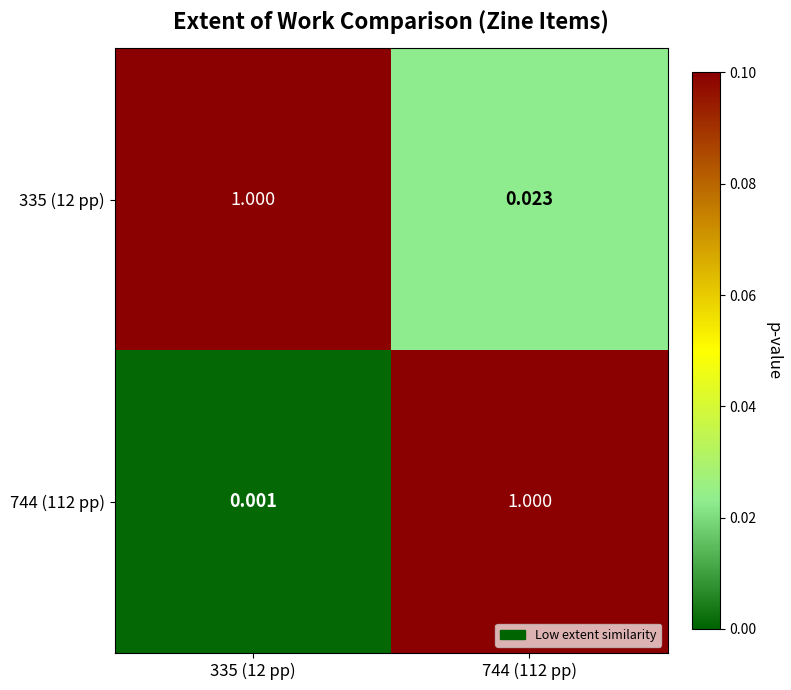

At how many categories does at least one series exceed 0?

2